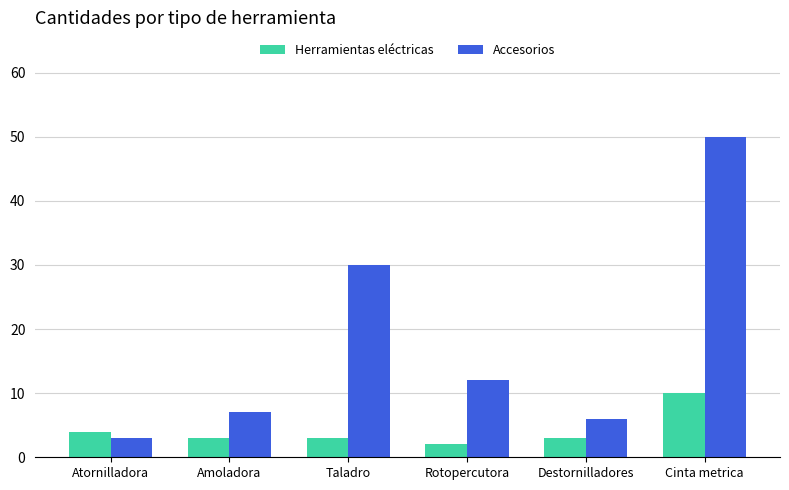

Is the value of Accesorios at Rotopercutora greater than the value of Herramientas eléctricas at Rotopercutora?

Yes